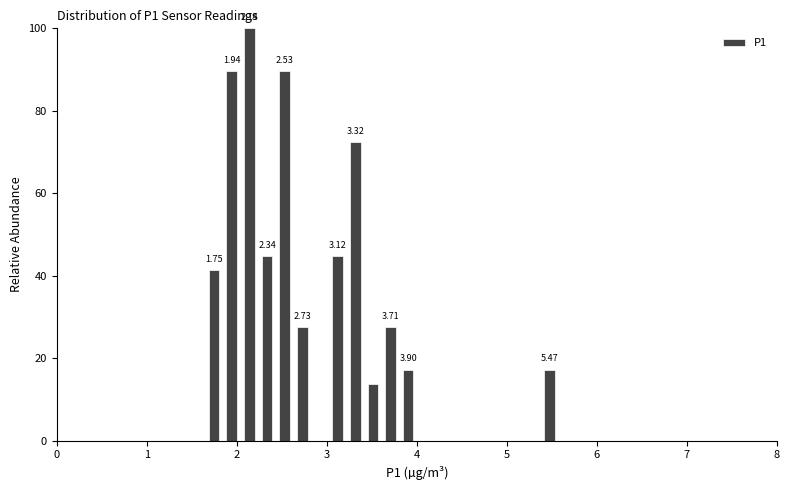

Read against the x-axis, roughly where is the centre of the tallest bar?

2.1